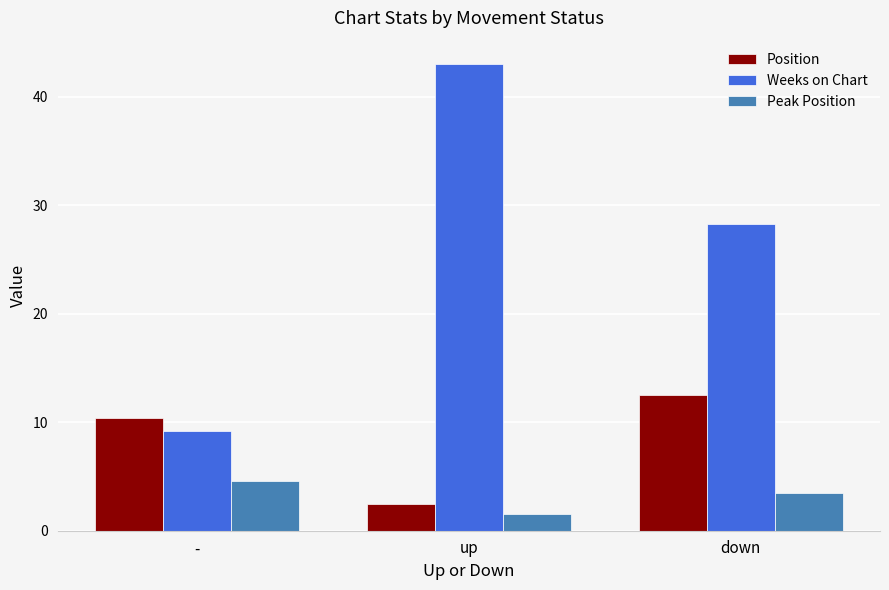

The Weeks on Chart series shows 43.0 at up. True or false?

True